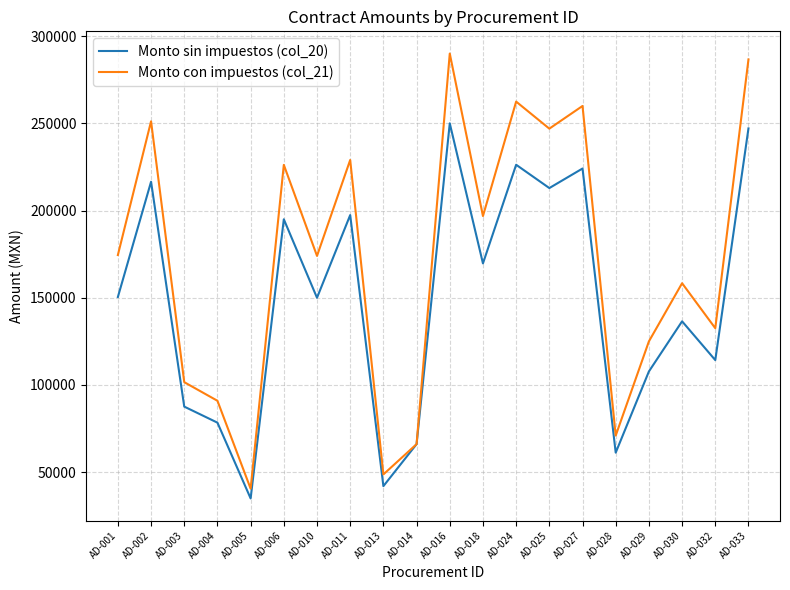

Which category has the lowest value in the Monto con impuestos (col_21) series?

AD-005